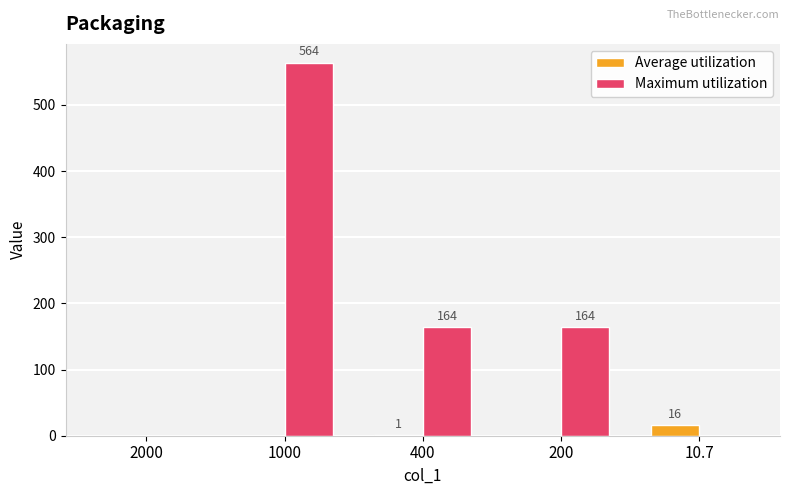

Reading left to right, list all the values displayed in this chart.

Average utilization: 0	0	1	0	16
Maximum utilization: 0	564	164	164	0